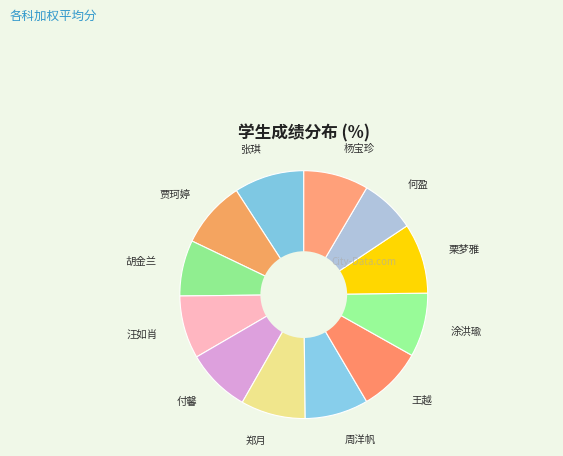

Between 胡金兰 and 张琪, which is larger?

张琪